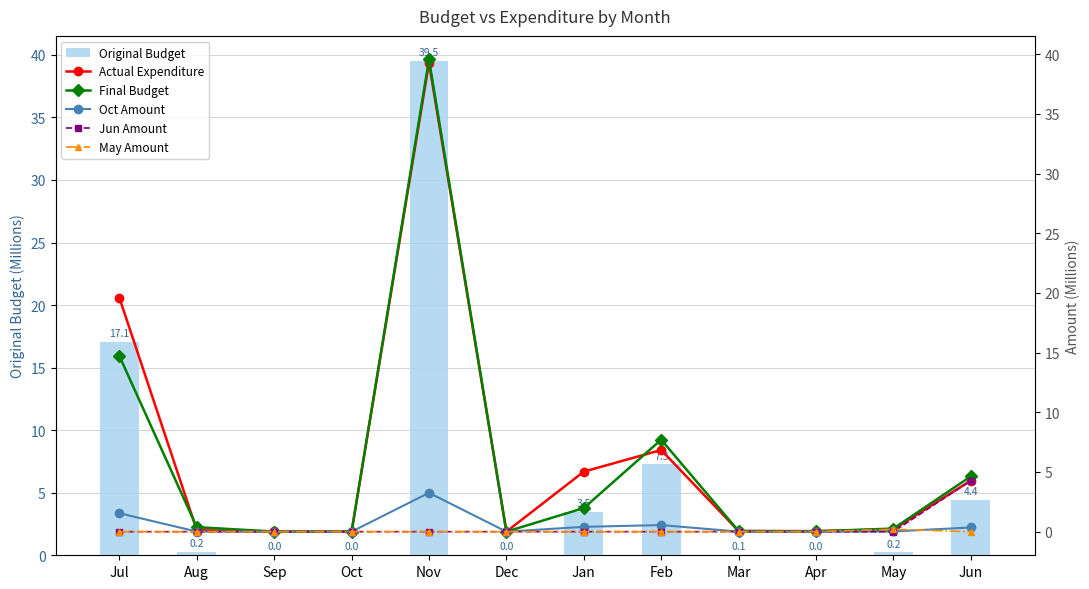

At which category is the sum across all series the highest?

Nov